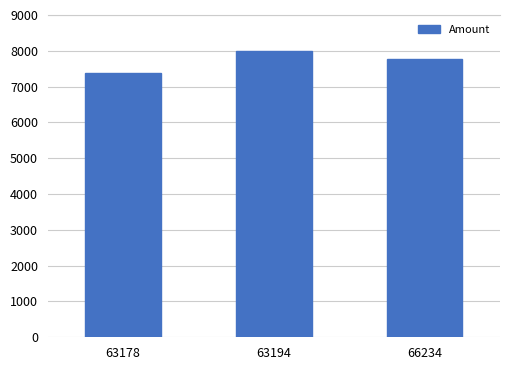

List the labels in order of value, smallest first.

63178, 66234, 63194